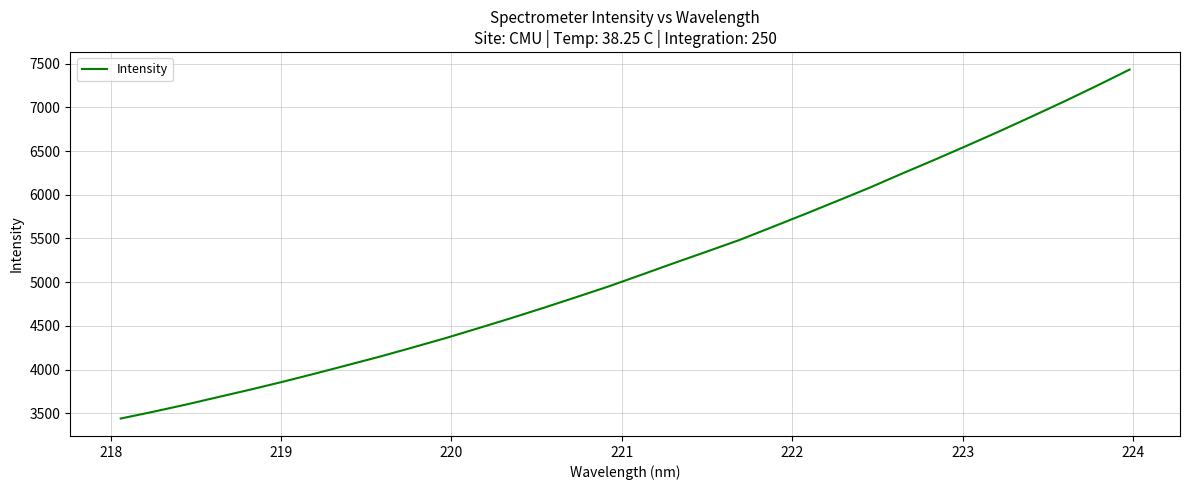

What is the difference between the maximum and minimum values?

3990.5